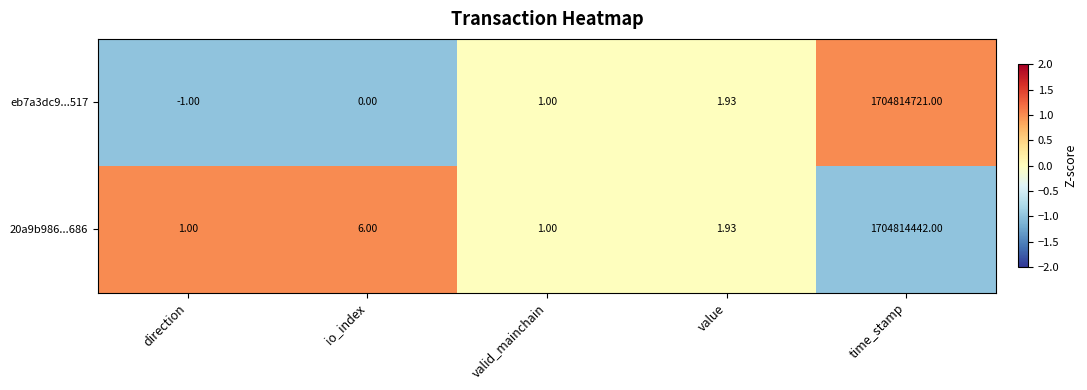

How many distinct data groups are displayed?

2